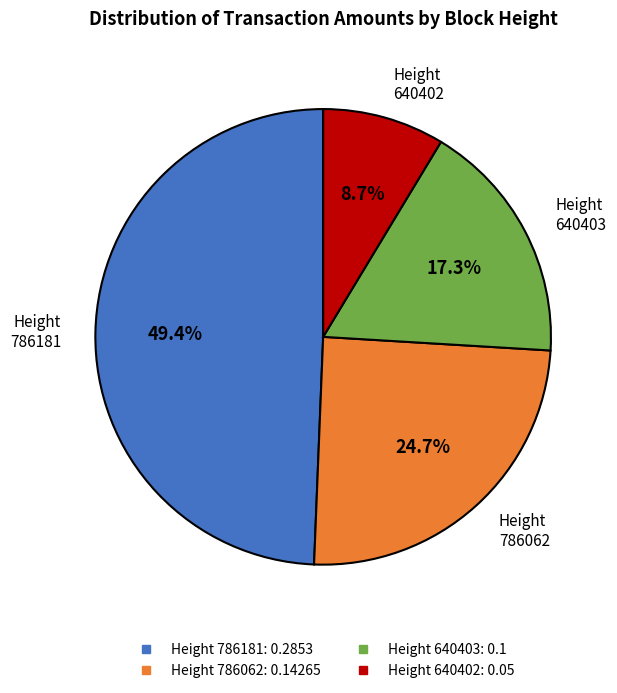

Is there a majority slice in this chart?

No